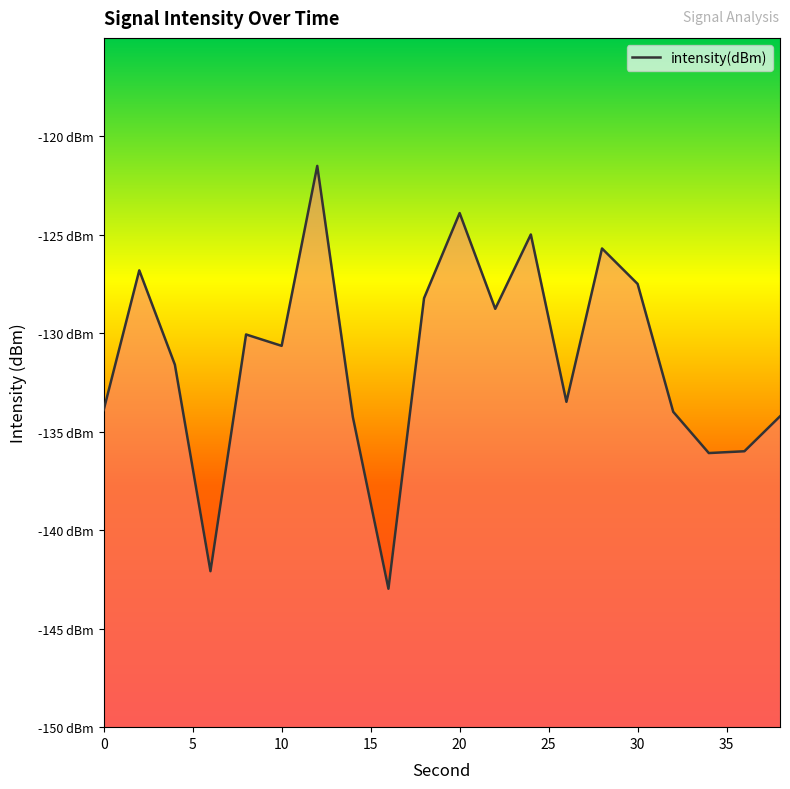

Reading left to right, transcribe all the data shown in this chart.

-133.9	-126.8	-131.6	-142.1	-130.1	-130.6	-121.5	-134.2	-143.0	-128.2	-123.9	-128.8	-125.0	-133.5	-125.7	-127.5	-134.0	-136.1	-136.0	-134.2